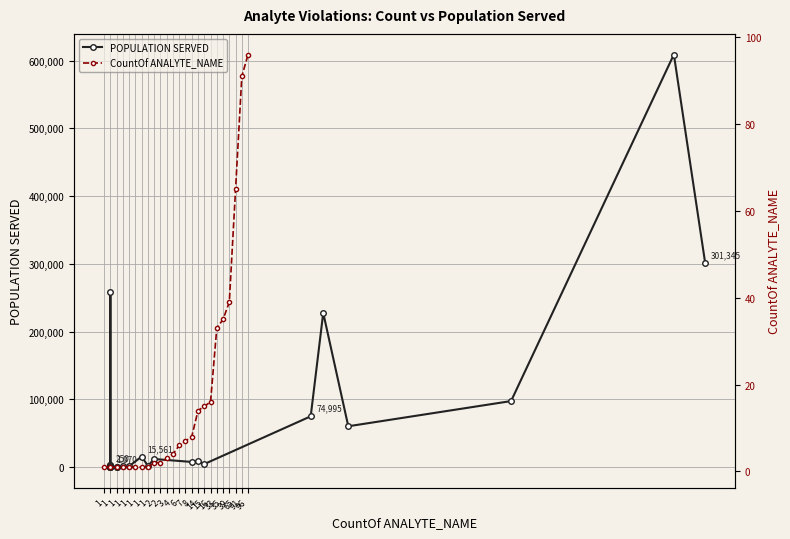

What is the difference between the second highest and minimum values in the CountOf ANALYTE_NAME series?

90